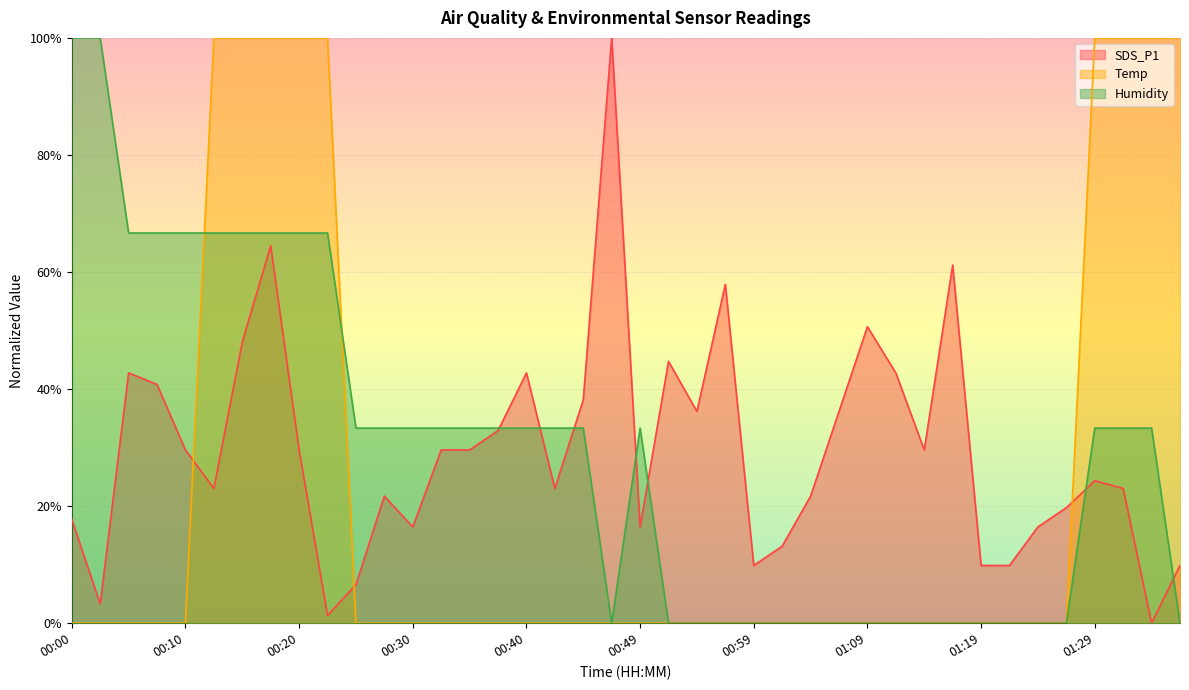

Which series changed the most between 00:17 and 00:57?

Temp